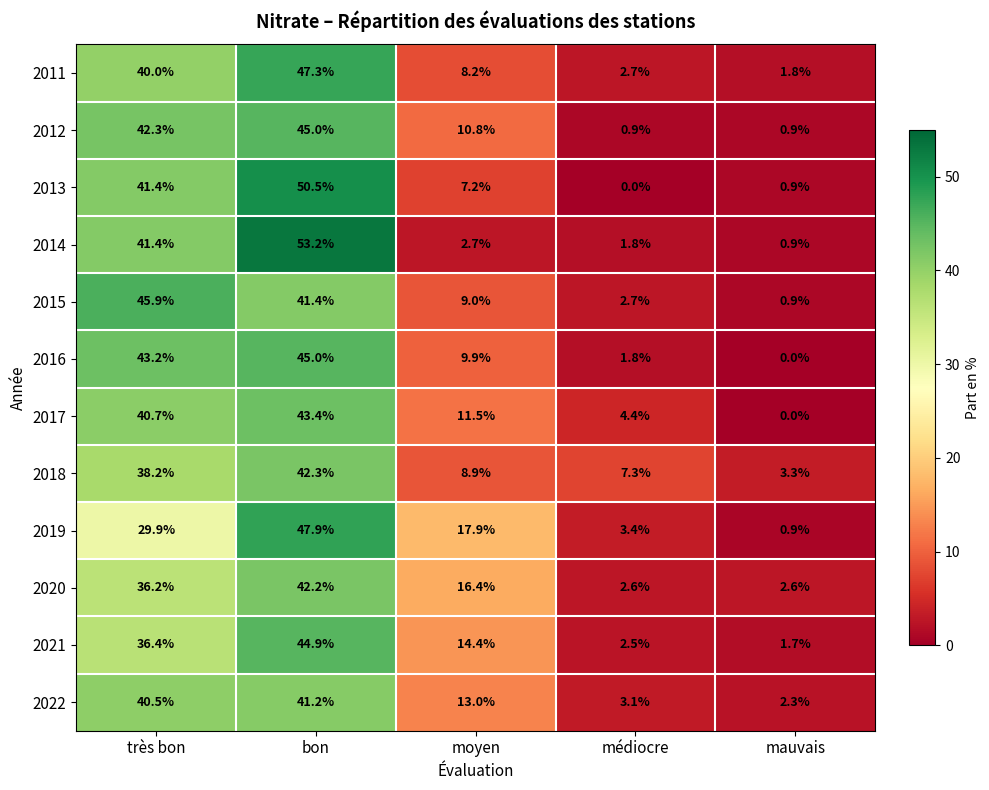

True or false: 2020 has a value of 21.0 at très bon.

False